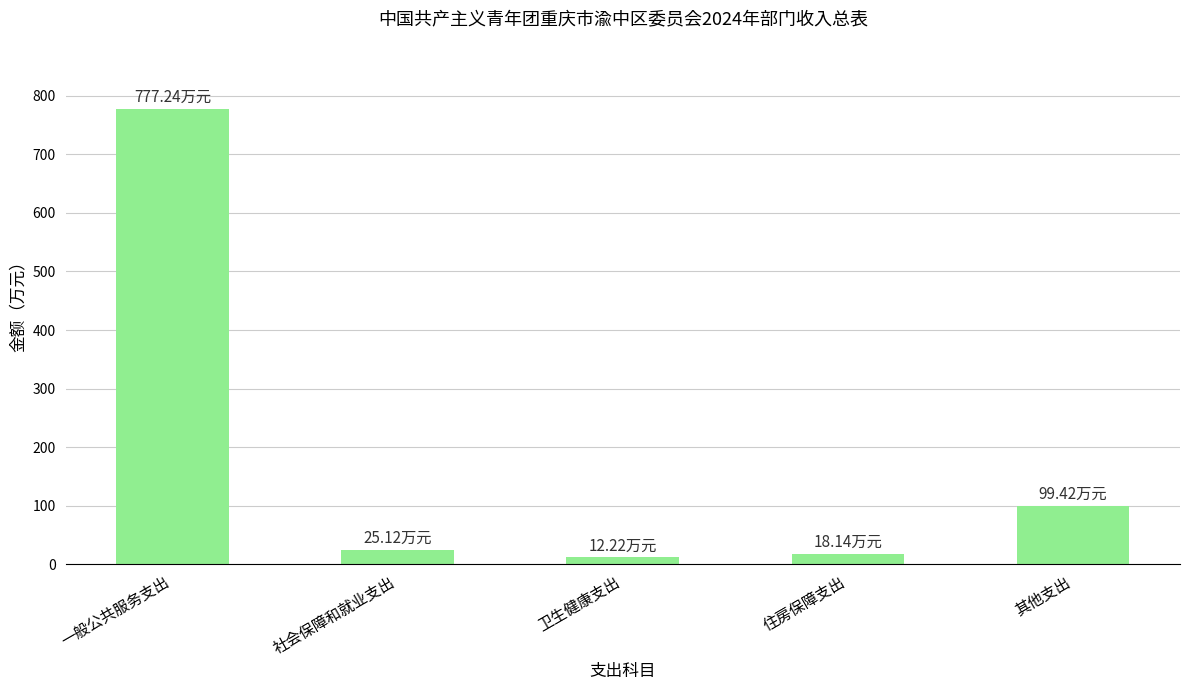

Which label corresponds to the largest value in the chart?

一般公共服务支出